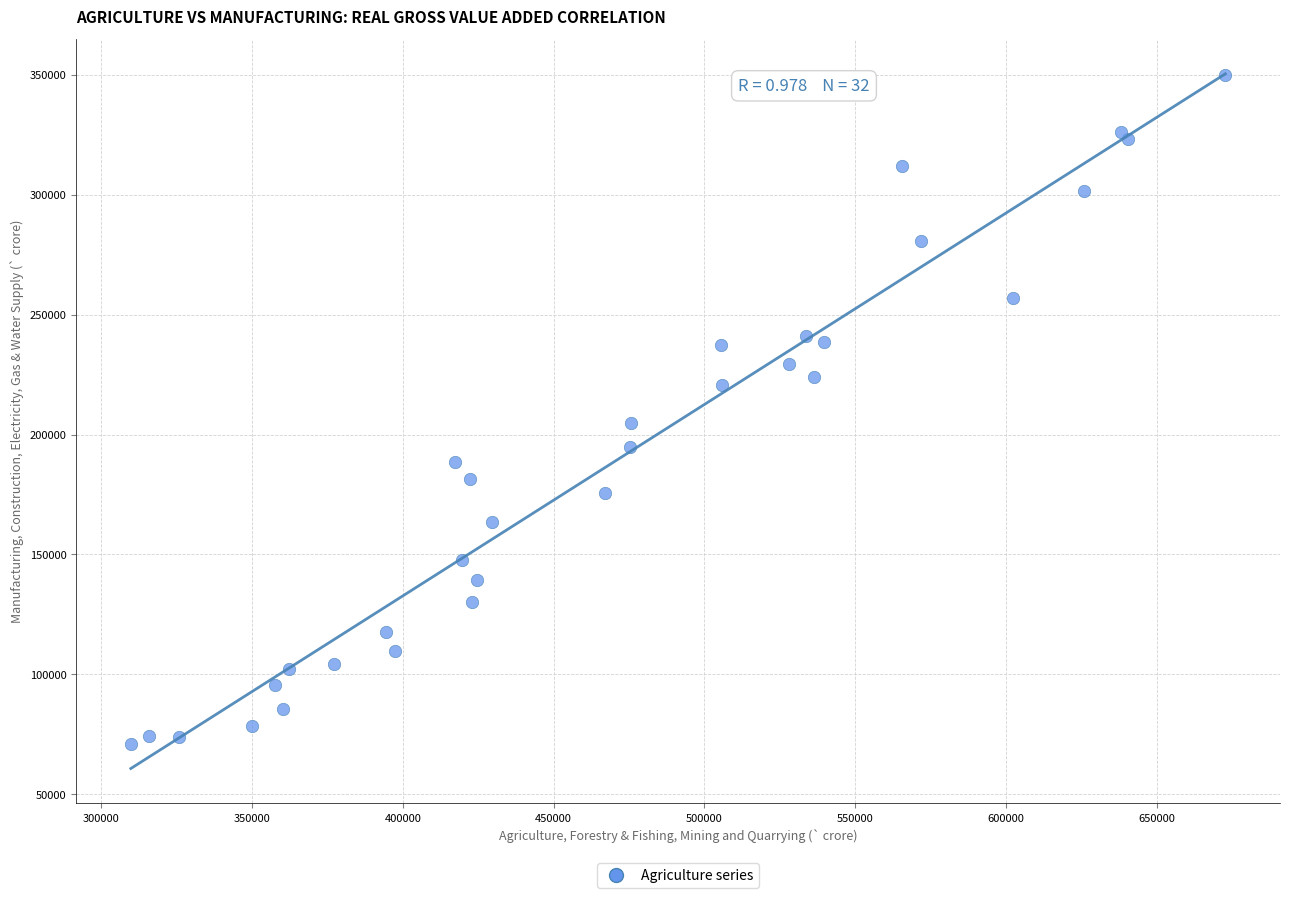

What Y value in the scatter plot is closest to 210585?

204686.6